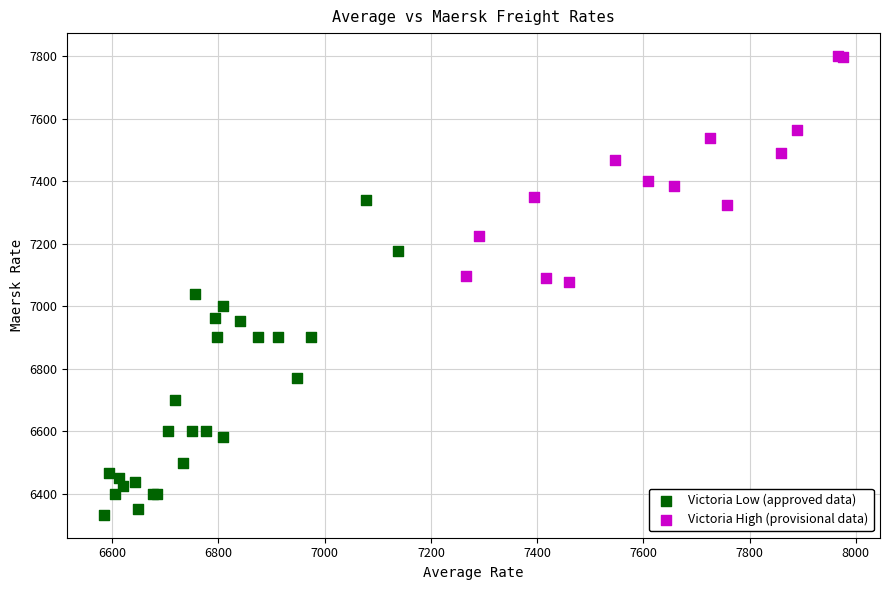

Which series has the largest Y range (max minus min)?

Victoria Low (approved data)